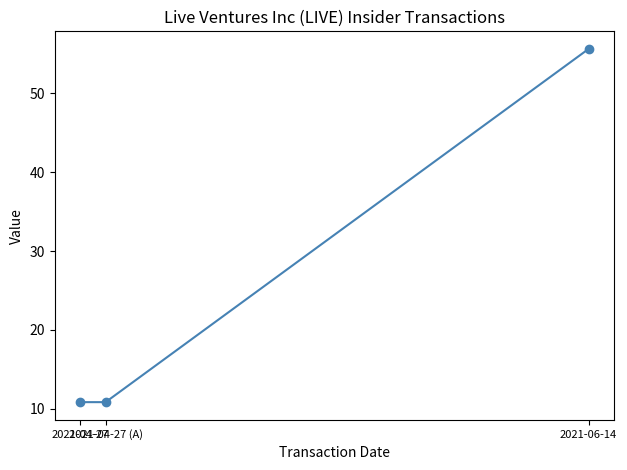

Does the chart display data point markers on the line(s)?

Yes